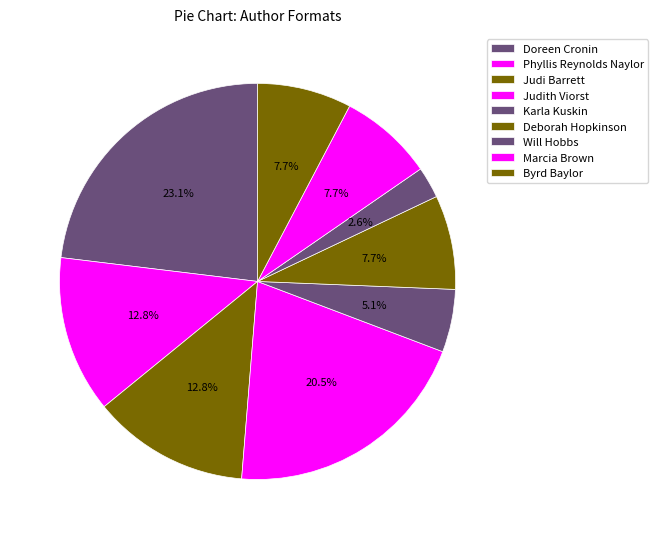

What is the smallest slice in the pie chart?

Will Hobbs